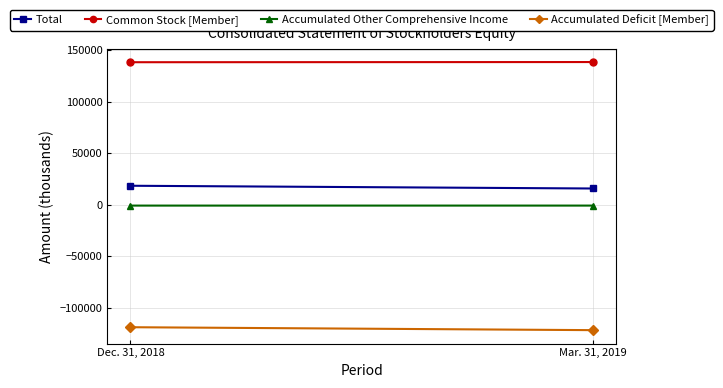

What is the sum of all Accumulated Other Comprehensive Income values?

-1842